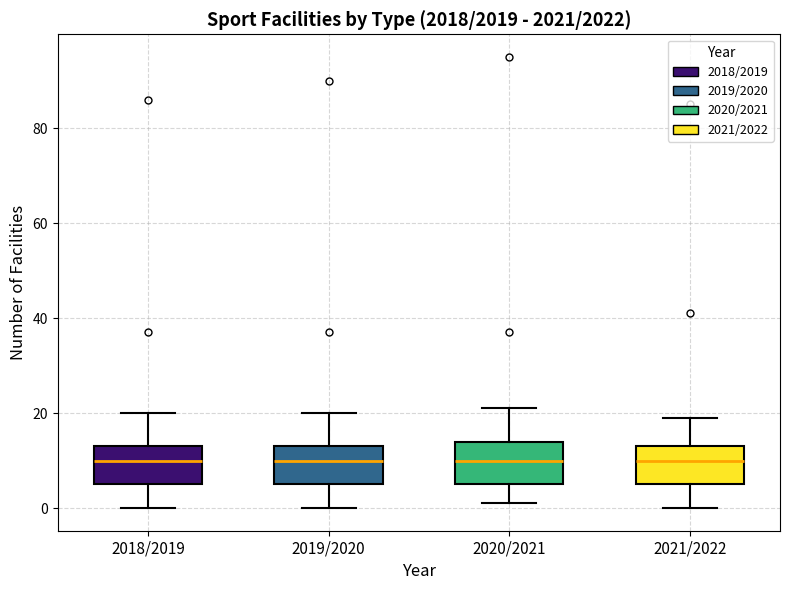

Where is the lower edge of the box for 2018/2019 on the y-axis? The values are not printed on the chart, so give them approximately, as read against the axis.

6